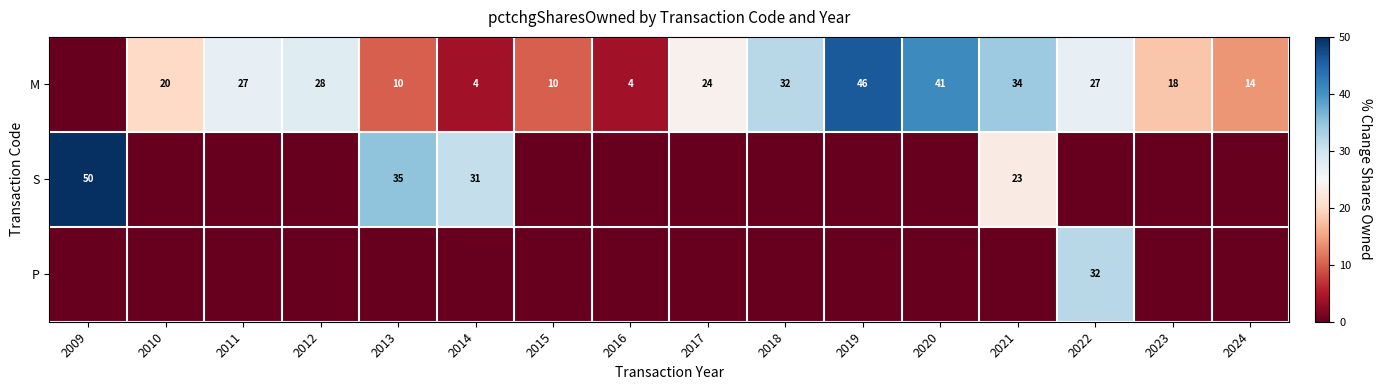

What is the total value across all series at 2009?

50